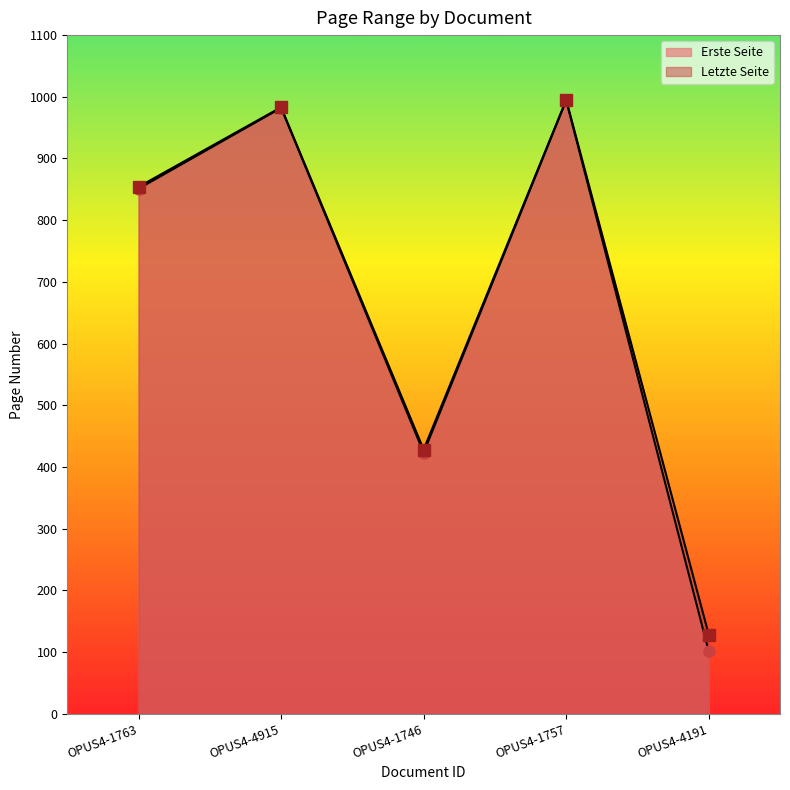

Is the value of Letzte Seite at OPUS4-1757 greater than the value of Erste Seite at OPUS4-4915?

Yes